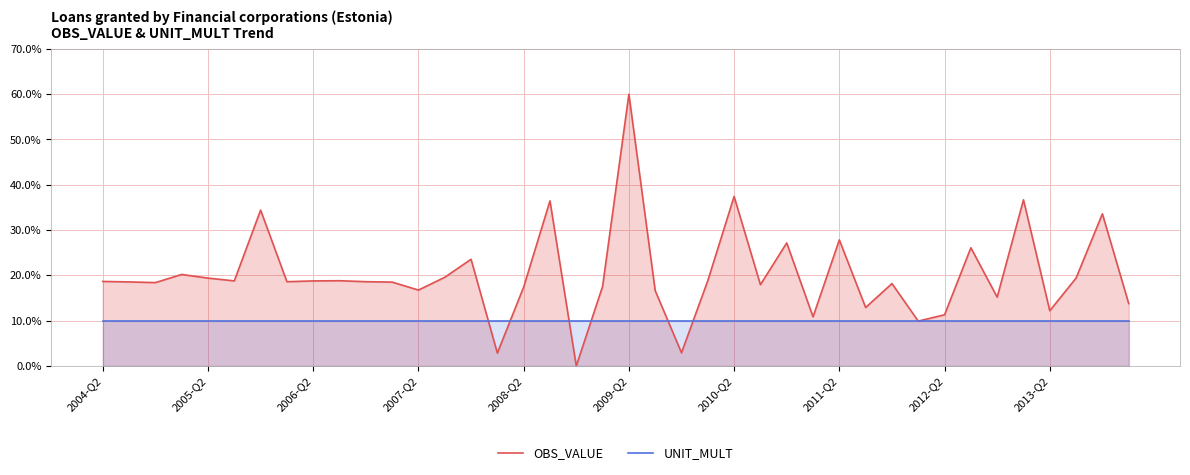

Which series has the widest spread of values?

OBS_VALUE